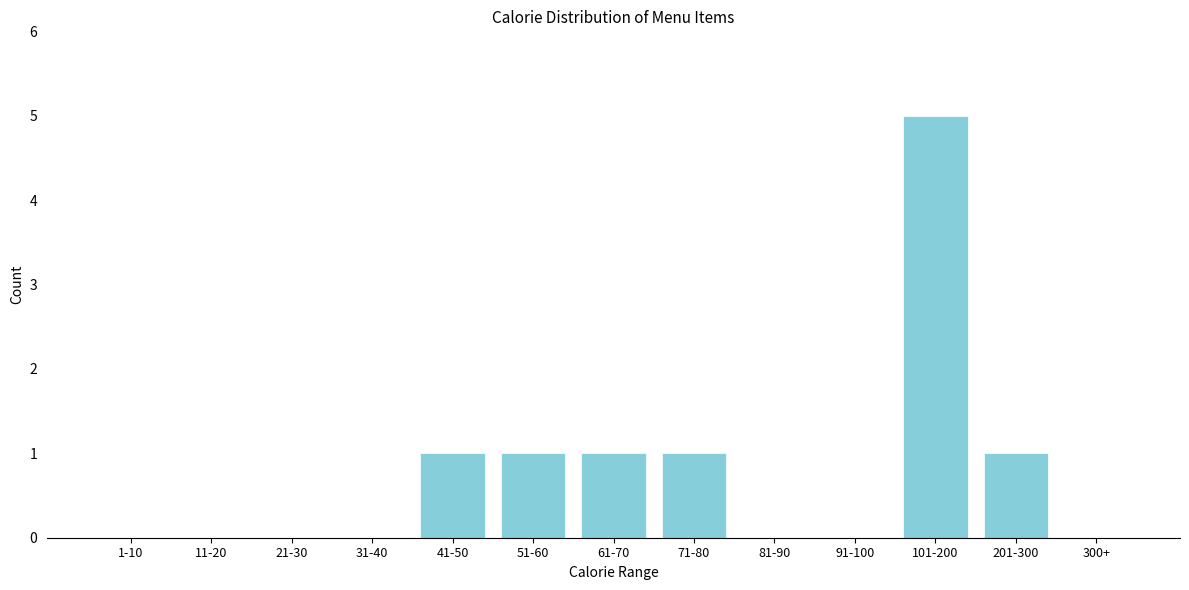

Reading left to right, list all the values displayed in this chart.

1-10=0	11-20=0	21-30=0	31-40=0	41-50=1	51-60=1	61-70=1	71-80=1	81-90=0	91-100=0	101-200=5	201-300=1	300+=0